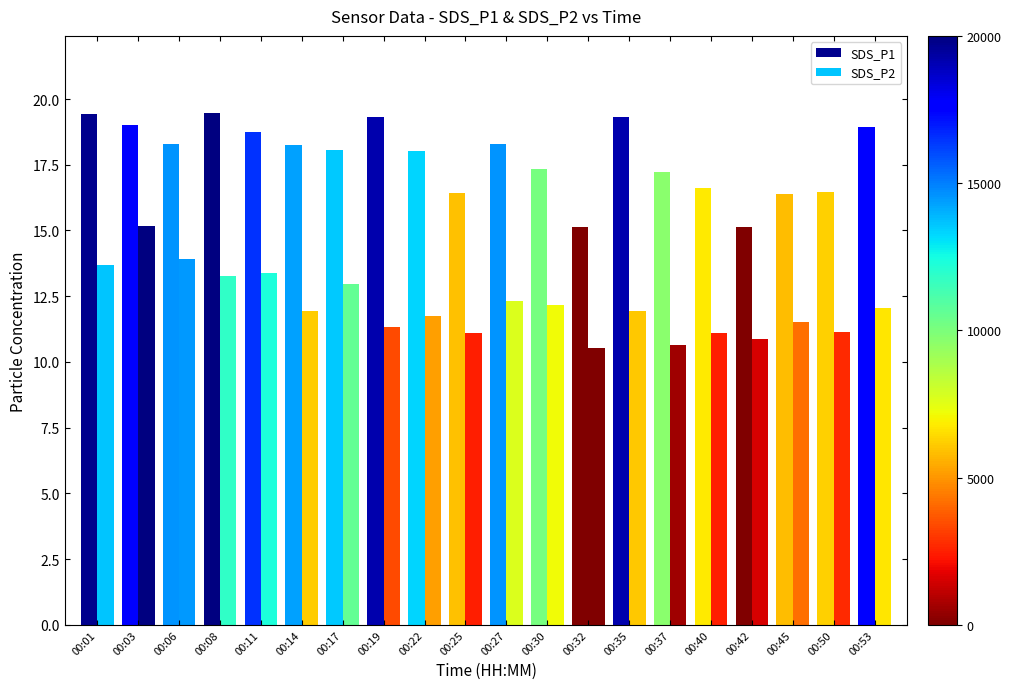

Rank the categories by SDS_P2 value from lowest to highest.

00:32, 00:37, 00:42, 00:25, 00:40, 00:50, 00:19, 00:45, 00:22, 00:35, 00:14, 00:53, 00:30, 00:27, 00:17, 00:08, 00:11, 00:01, 00:06, 00:03